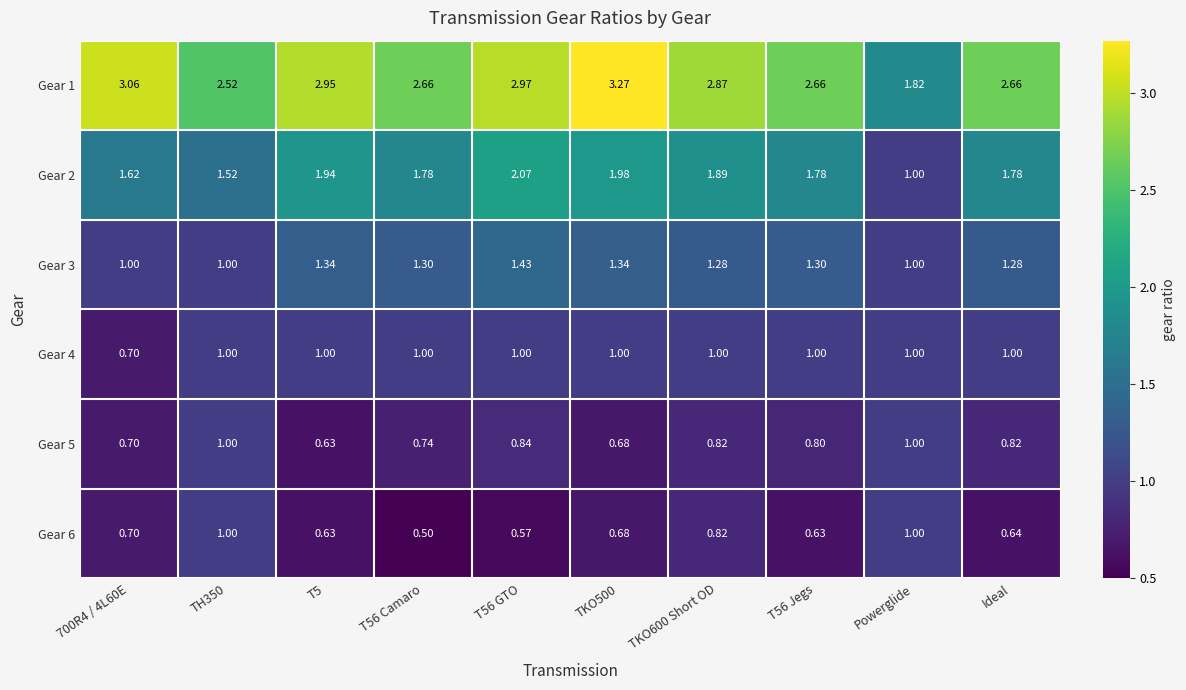

Is the value of Gear 2 at T56 Jegs greater than the value of Gear 6 at T56 Camaro?

Yes